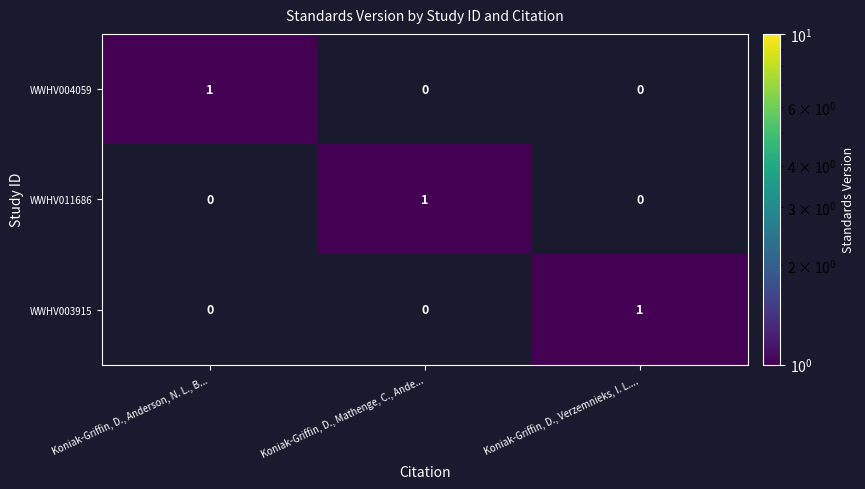

Which category has the highest value in the WWHV004059 series?

Koniak-Griffin, D., Anderson, N. L., B...